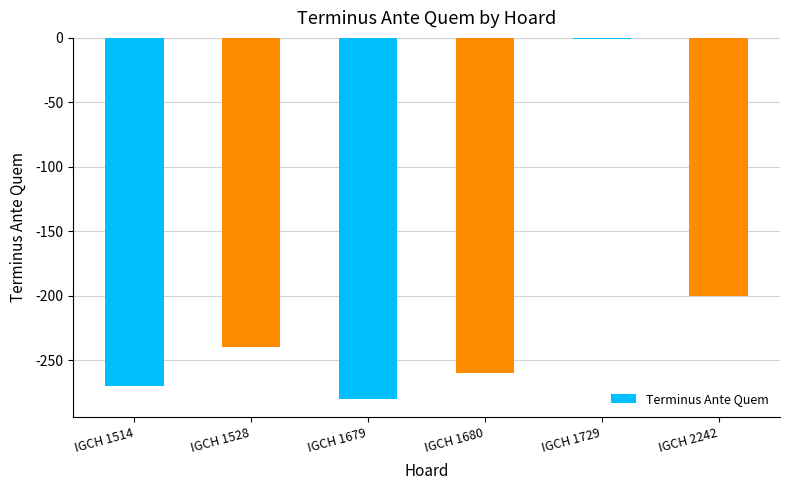

The chart shows a value of -376 at IGCH 1680. True or false?

False